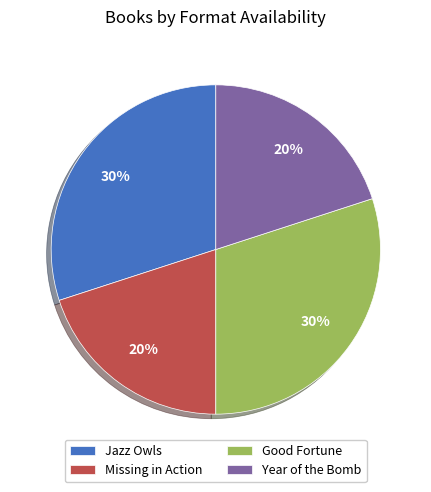

What percentage is the Good Fortune slice, to the nearest percent?

30%